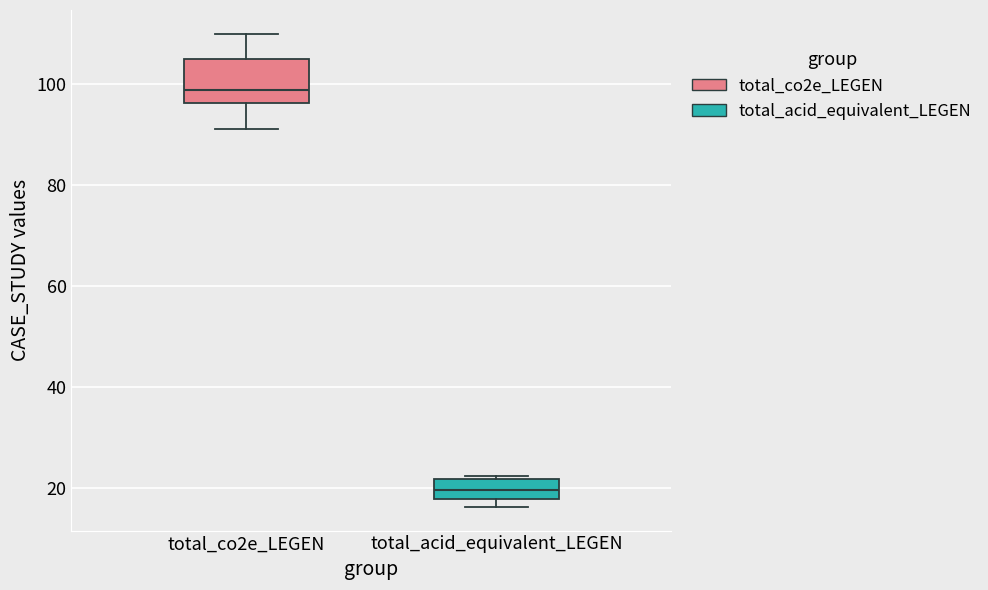

Reading left to right, read every box against the y-axis: the position of its median line, the range the box covers, and the ends of its whiskers. The values are not printed on the chart, so give them approximately, as read against the axis.

total_co2e_LEGEN: median 98, box 96 to 104, whiskers 92 to 110
total_acid_equivalent_LEGEN: median 20, box 18 to 22, whiskers 16 to 22